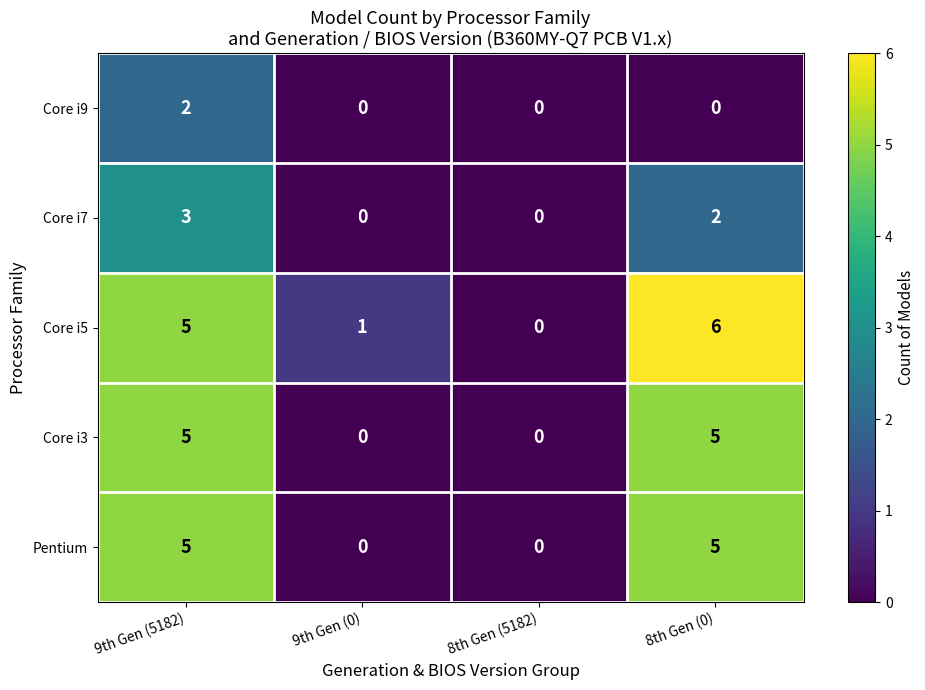

How many distinct data groups are displayed?

5